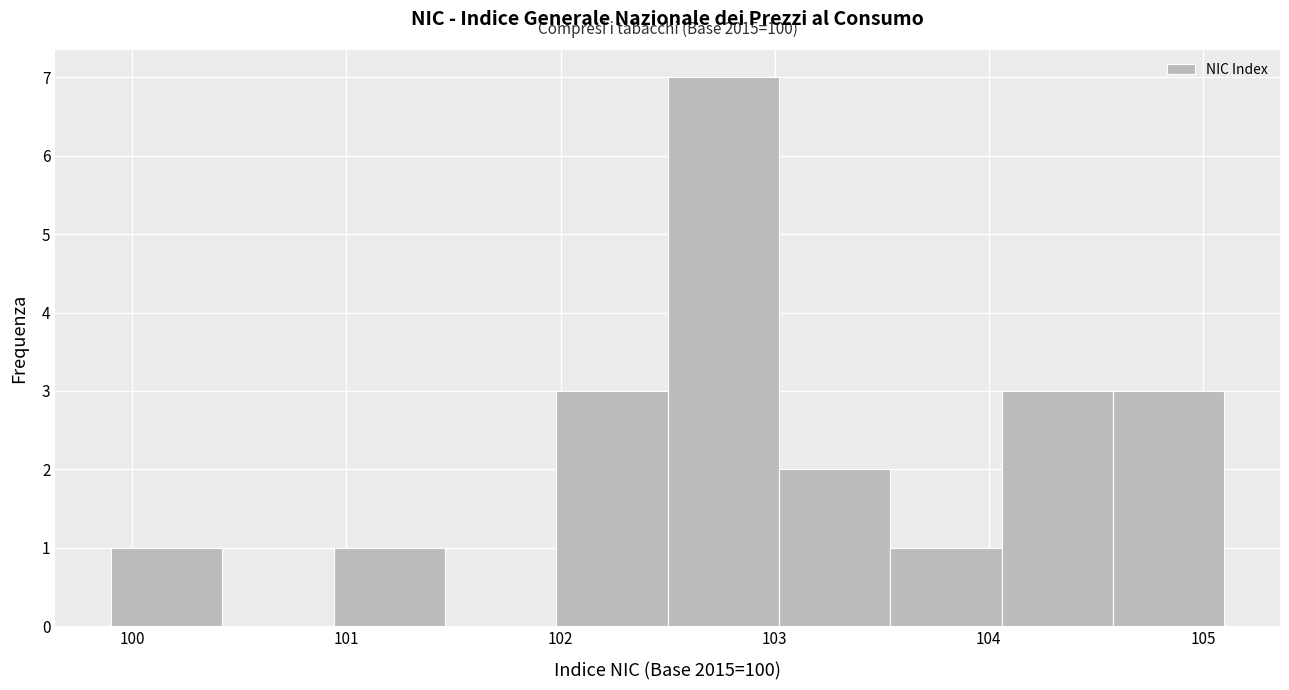

Over which range of the x-axis is the bar tallest?

102.50 to 103.02